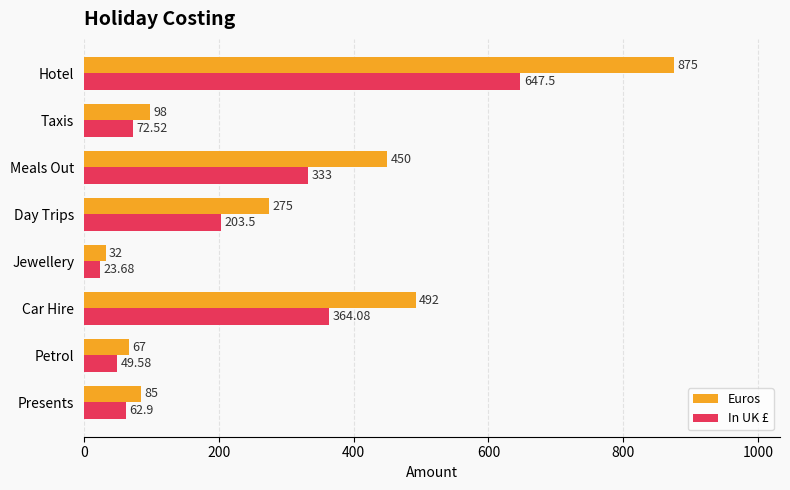

Which series has the largest range (max minus min)?

Euros